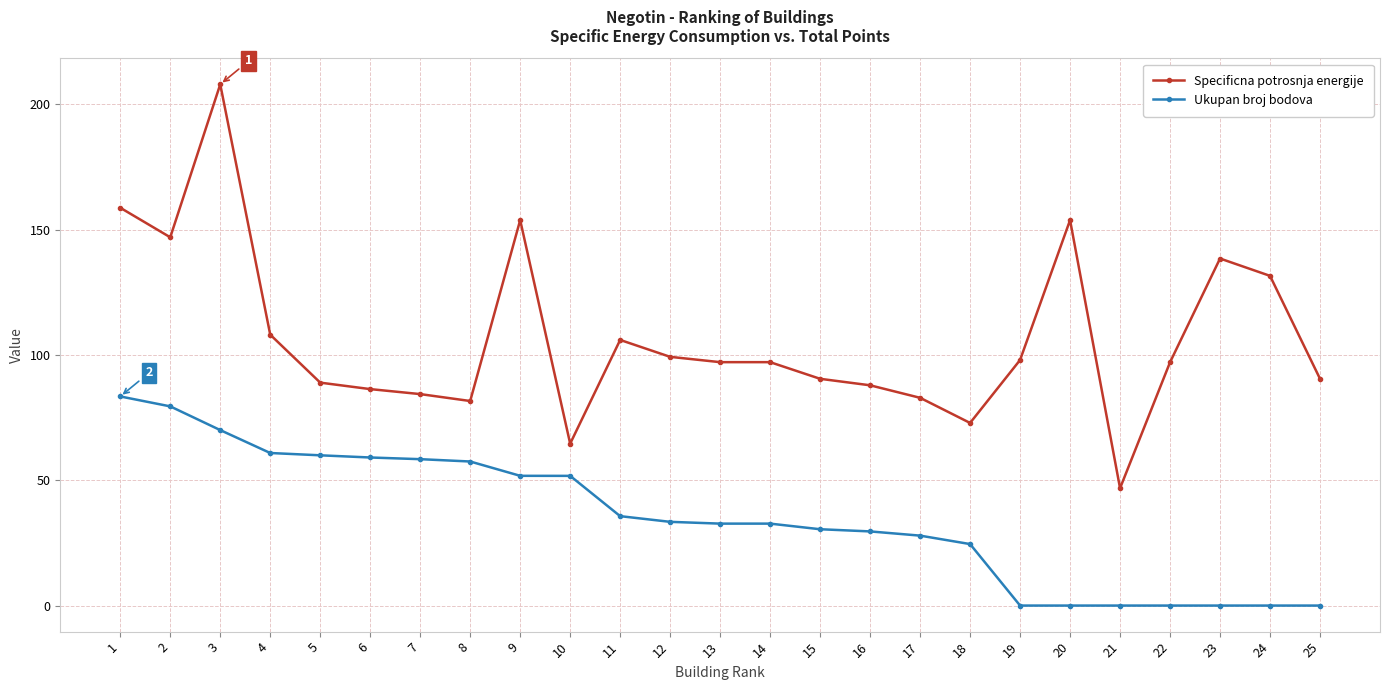

At which label does Specificna potrosnja energije first exceed 97?

1